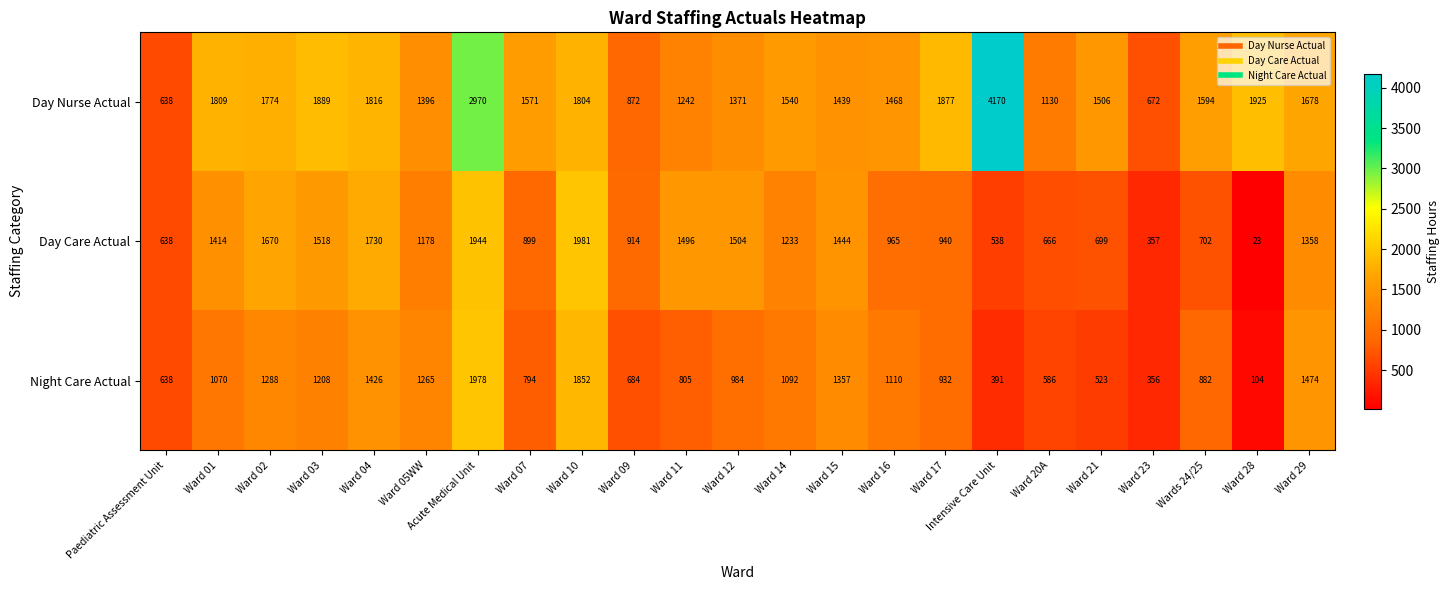

List the series in order of their overall mean, highest first.

Day Nurse Actual, Day Care Actual, Night Care Actual